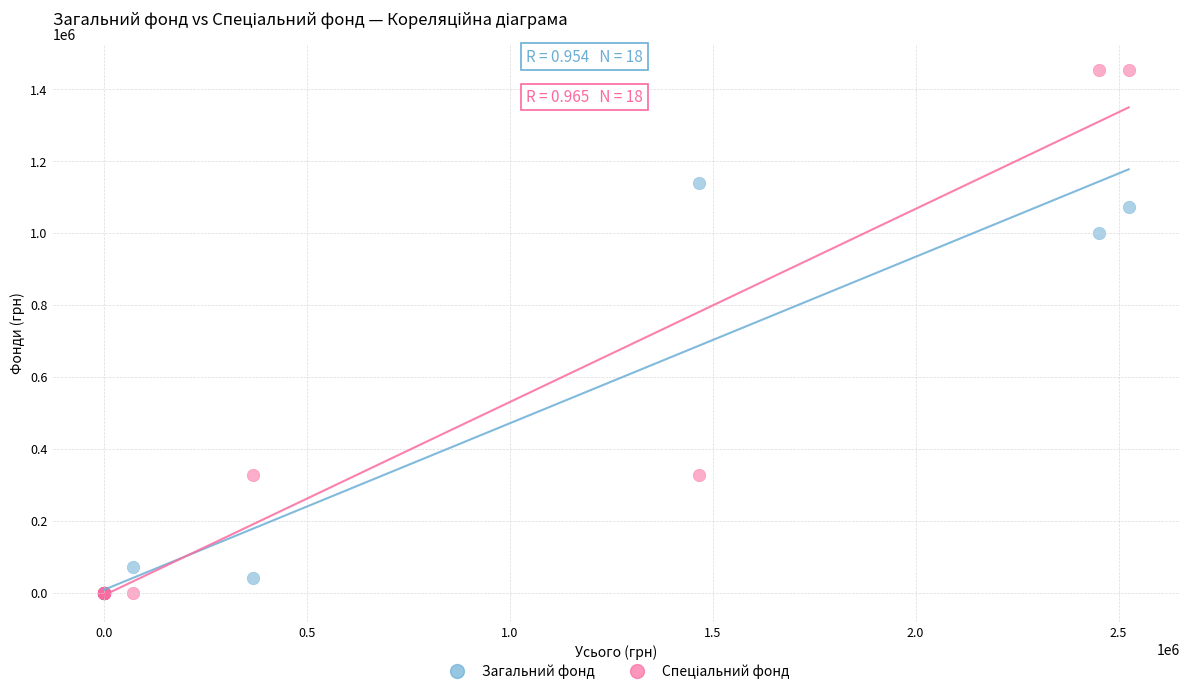

Across all series, what Y value is closest to 726417?

1000000